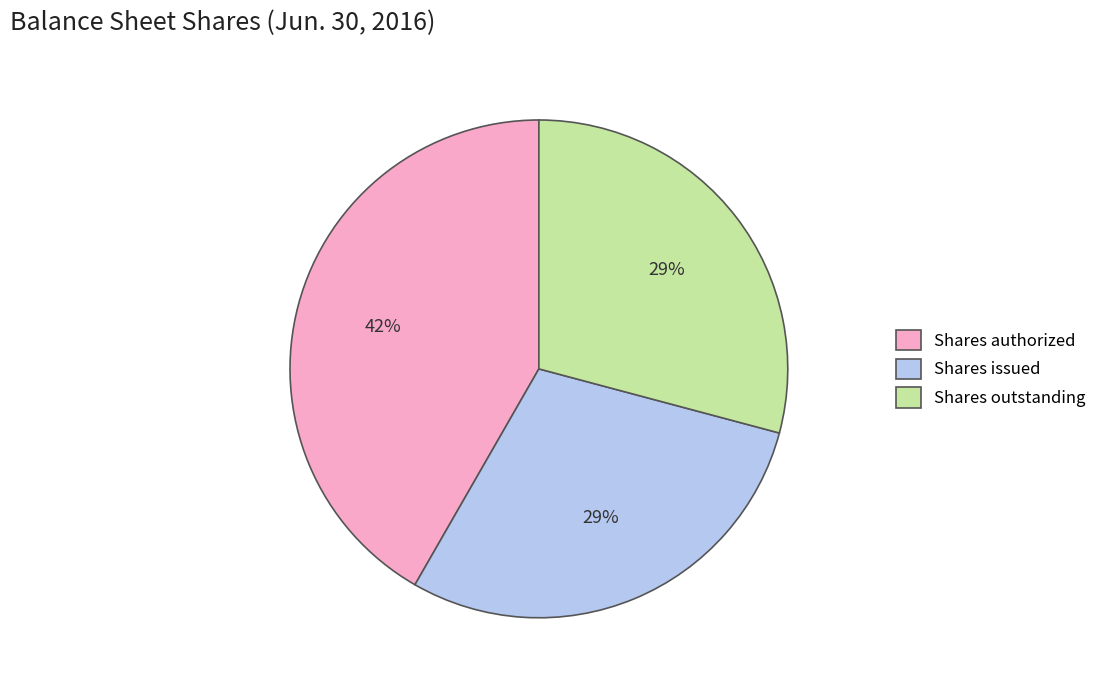

Combined, do Shares issued and Shares authorized account for over 50%?

Yes